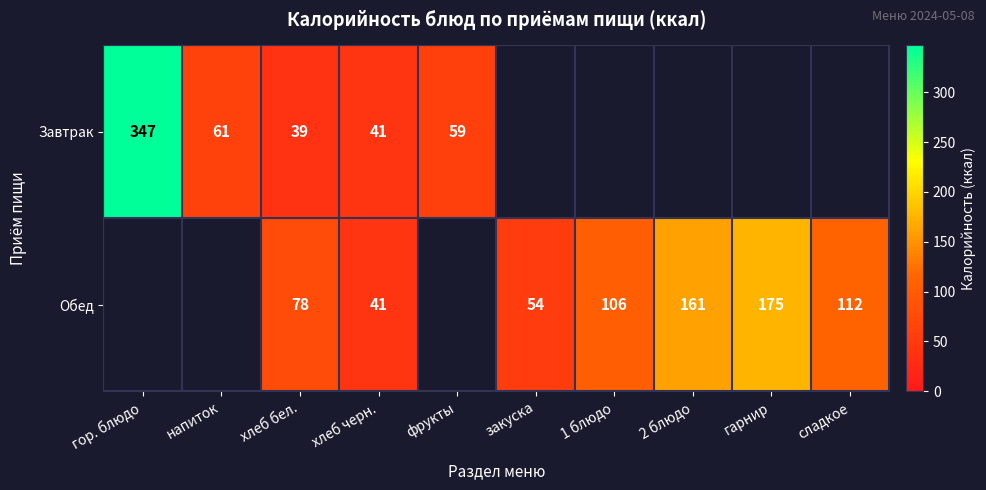

The Завтрак series shows 59 at фрукты. True or false?

True